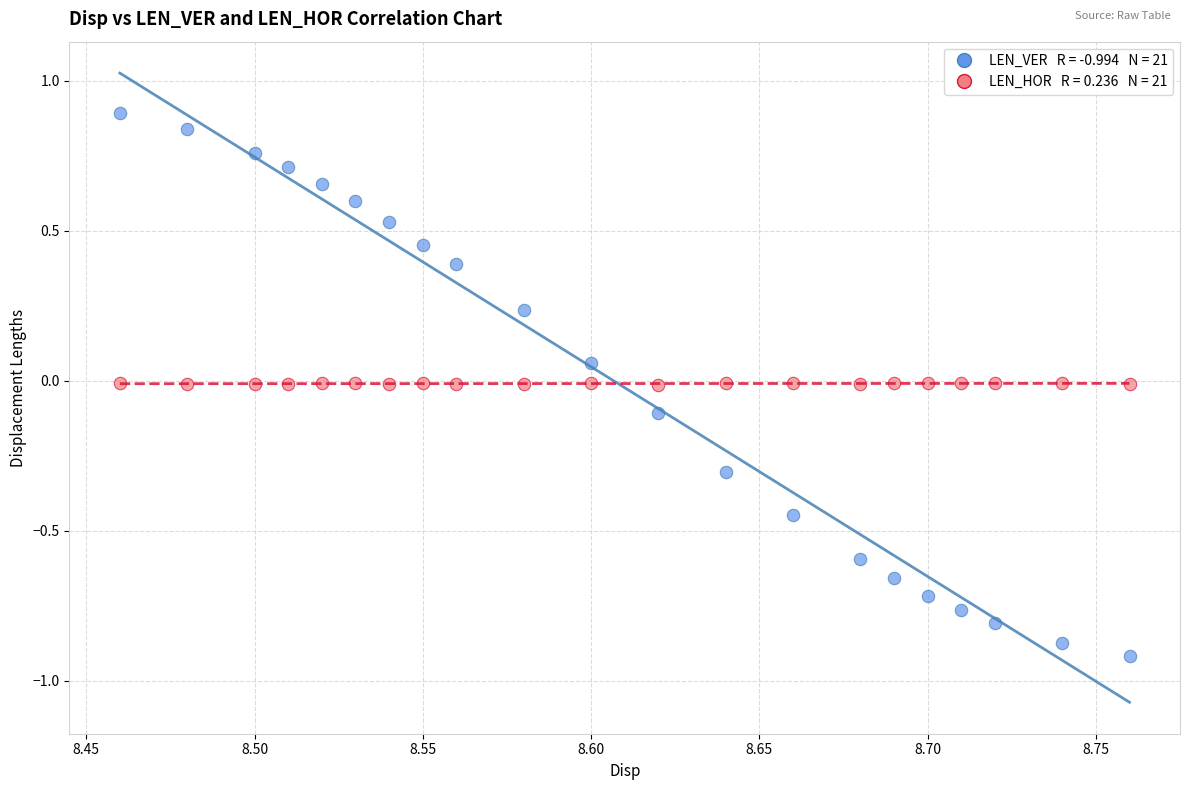

Across all data points, what is the range of Y values (max minus min)?

1.8